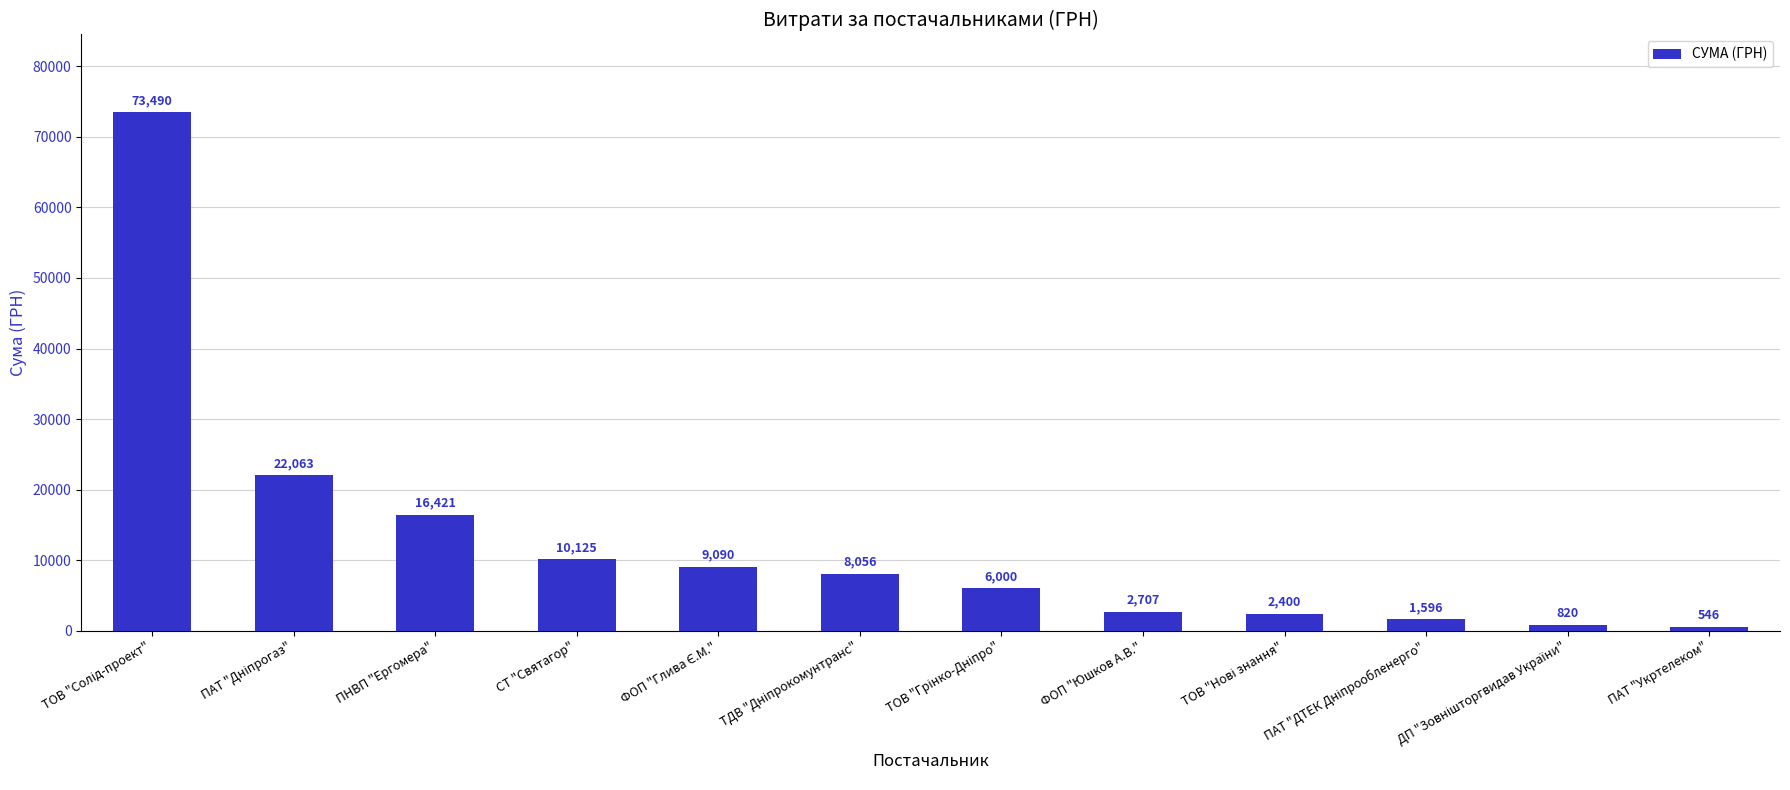

What is the value of the 2nd bar from the left?

22062.9